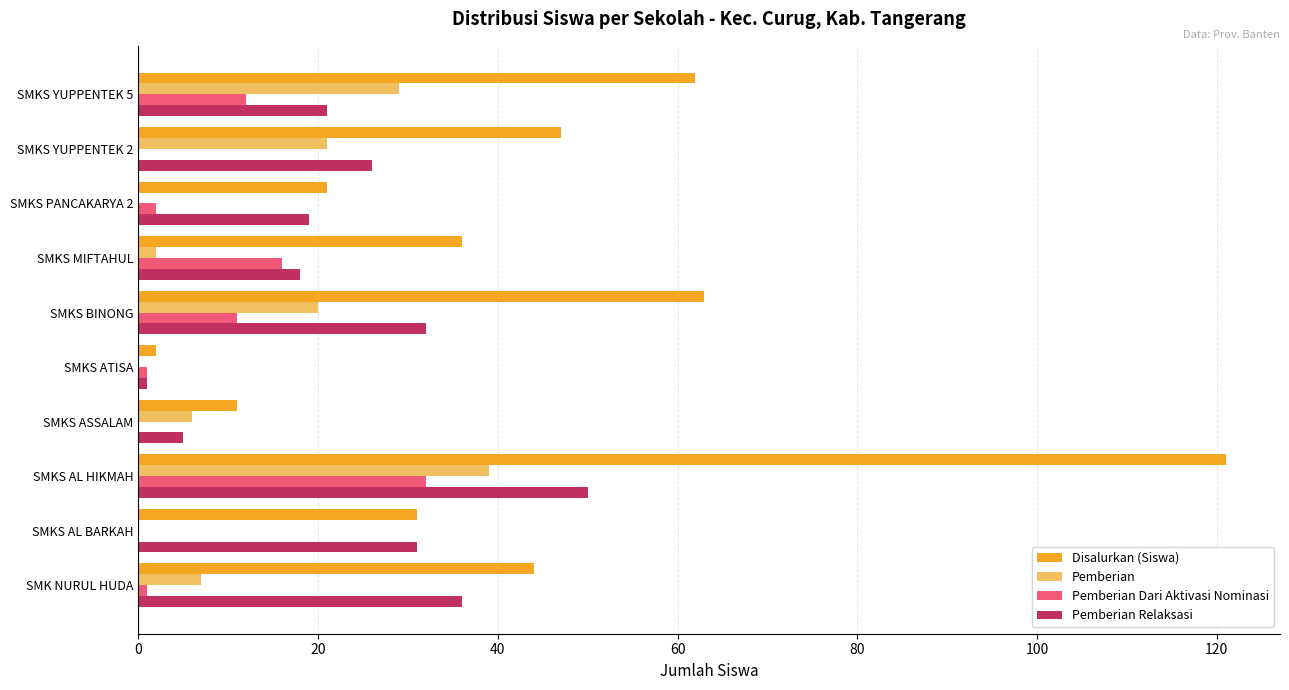

Between SMKS ASSALAM and SMKS MIFTAHUL, which series saw the biggest shift?

Disalurkan (Siswa)